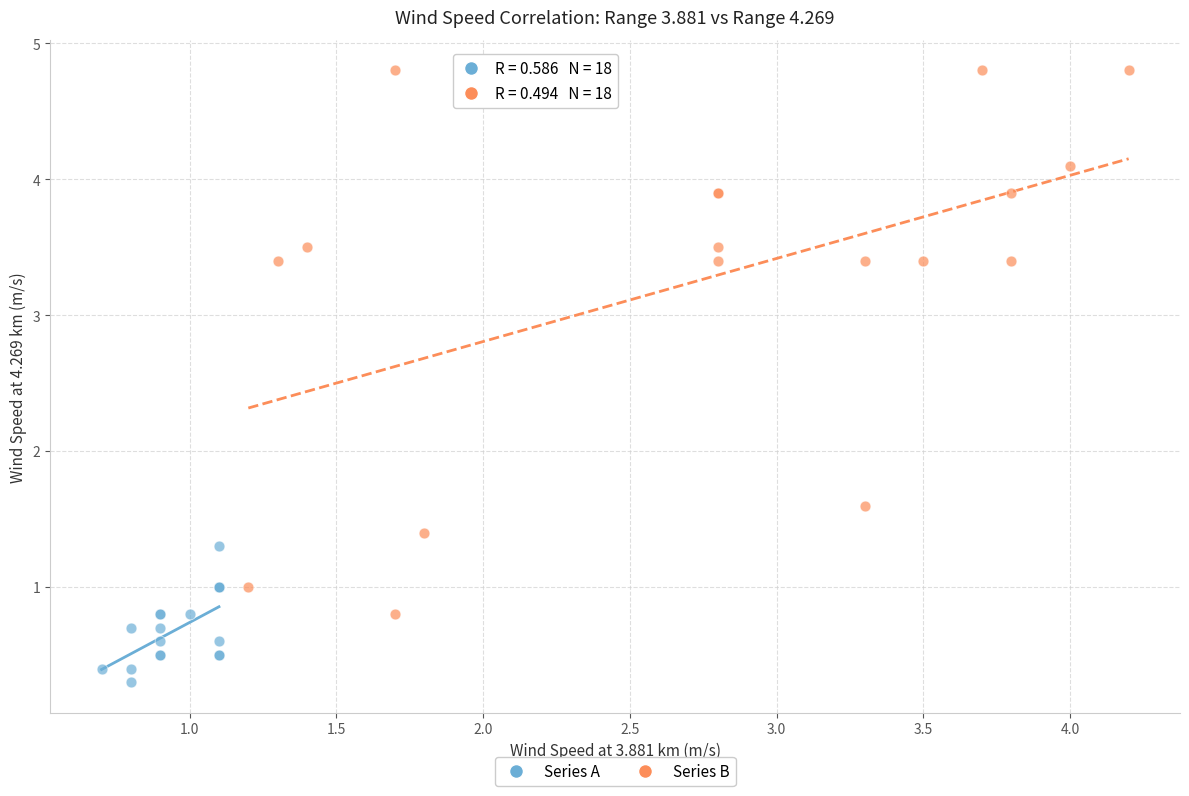

What are all the series names shown in the legend?

Series A, Series B